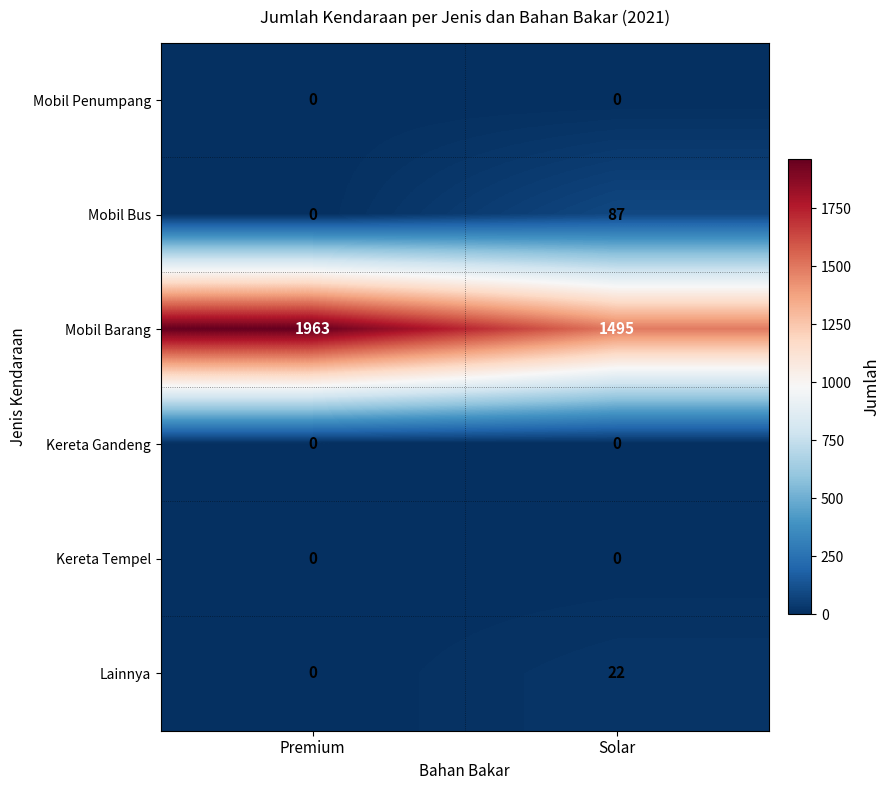

Reading right to left, what are all the values shown in this chart?

Mobil Penumpang: 0	0
Mobil Bus: 87	0
Mobil Barang: 1495	1963
Kereta Gandeng: 0	0
Kereta Tempel: 0	0
Lainnya: 22	0